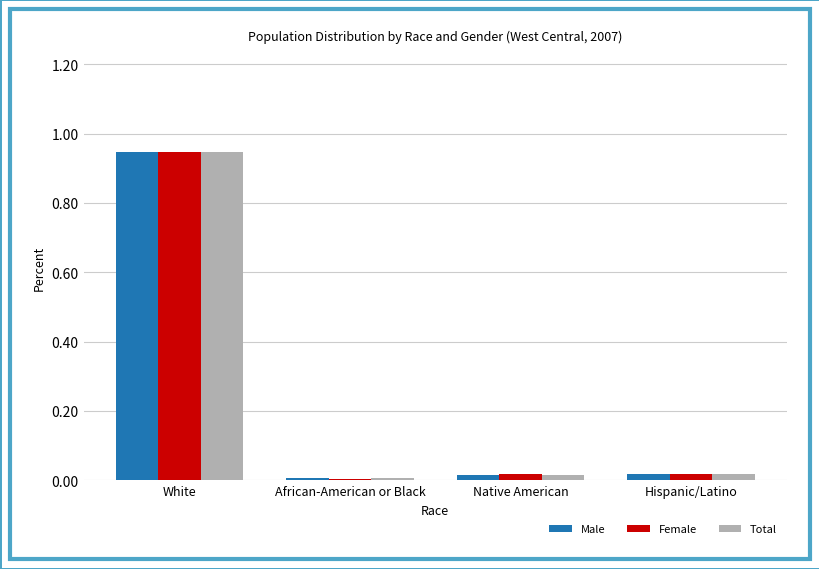

List the series in order of their overall mean, lowest first.

Female, Total, Male